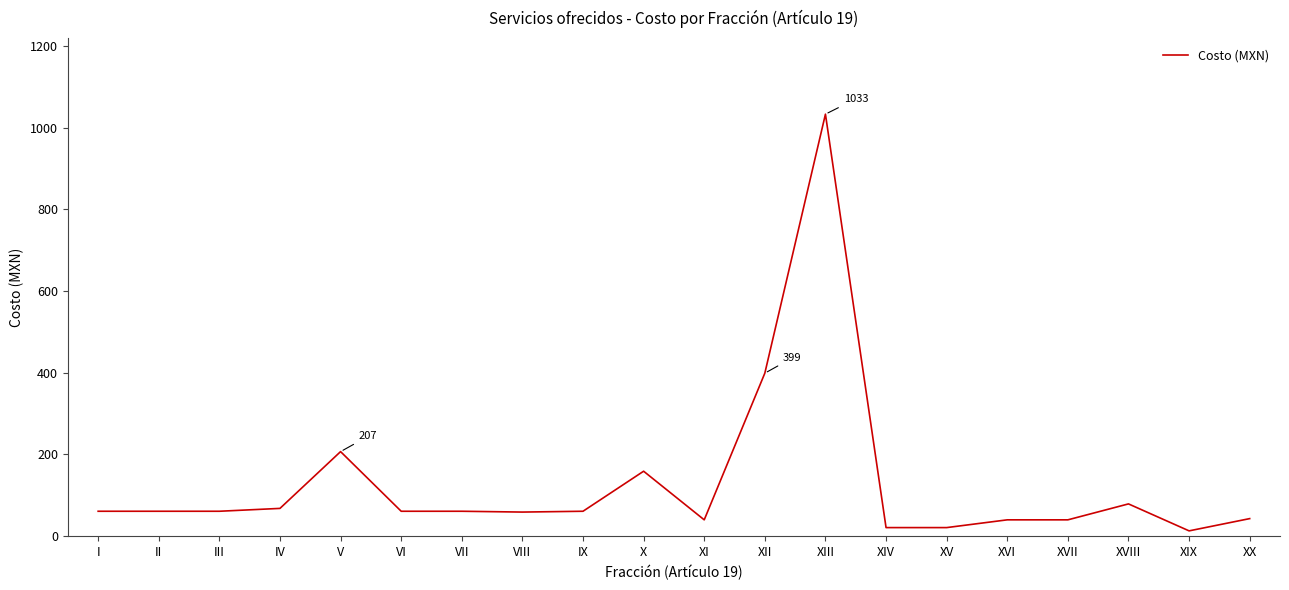

Is it true that the value at X is 159?

True